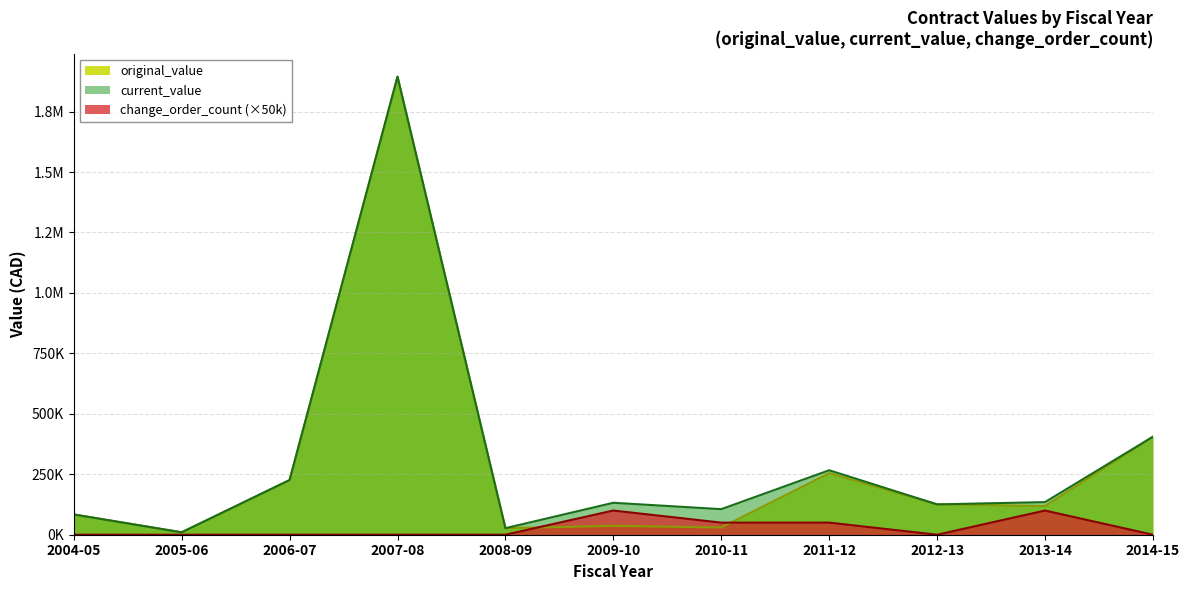

What is the label of the 9th point from the right?

2006-07